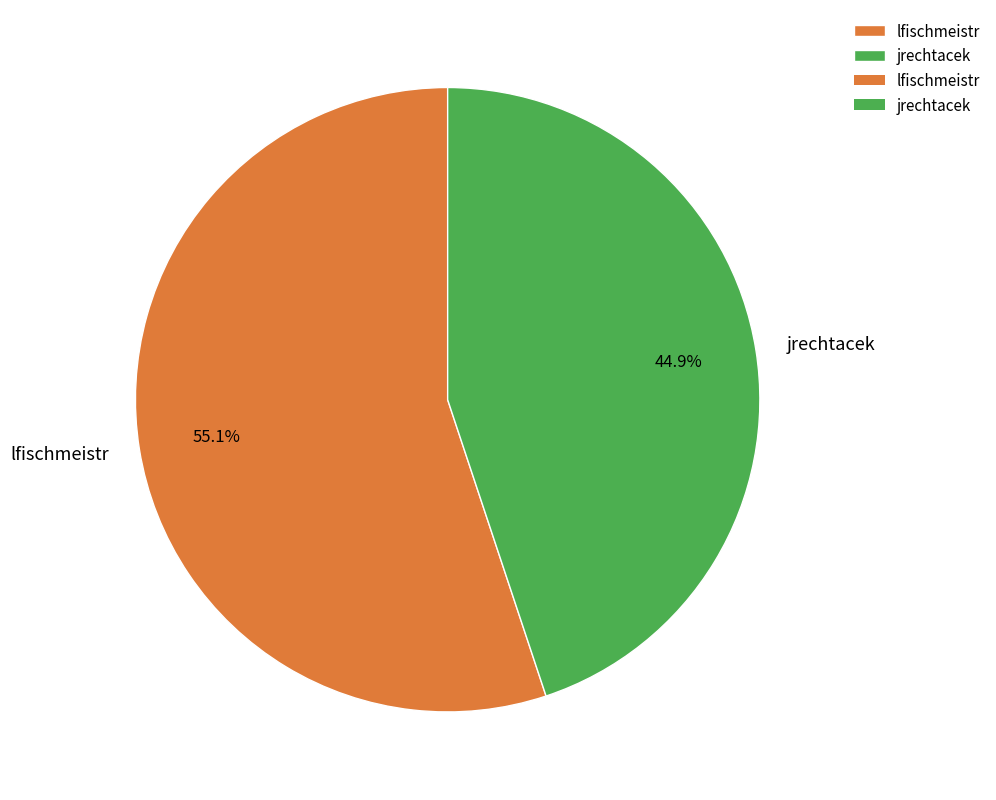

Does lfischmeistr represent more than half of the total?

Yes